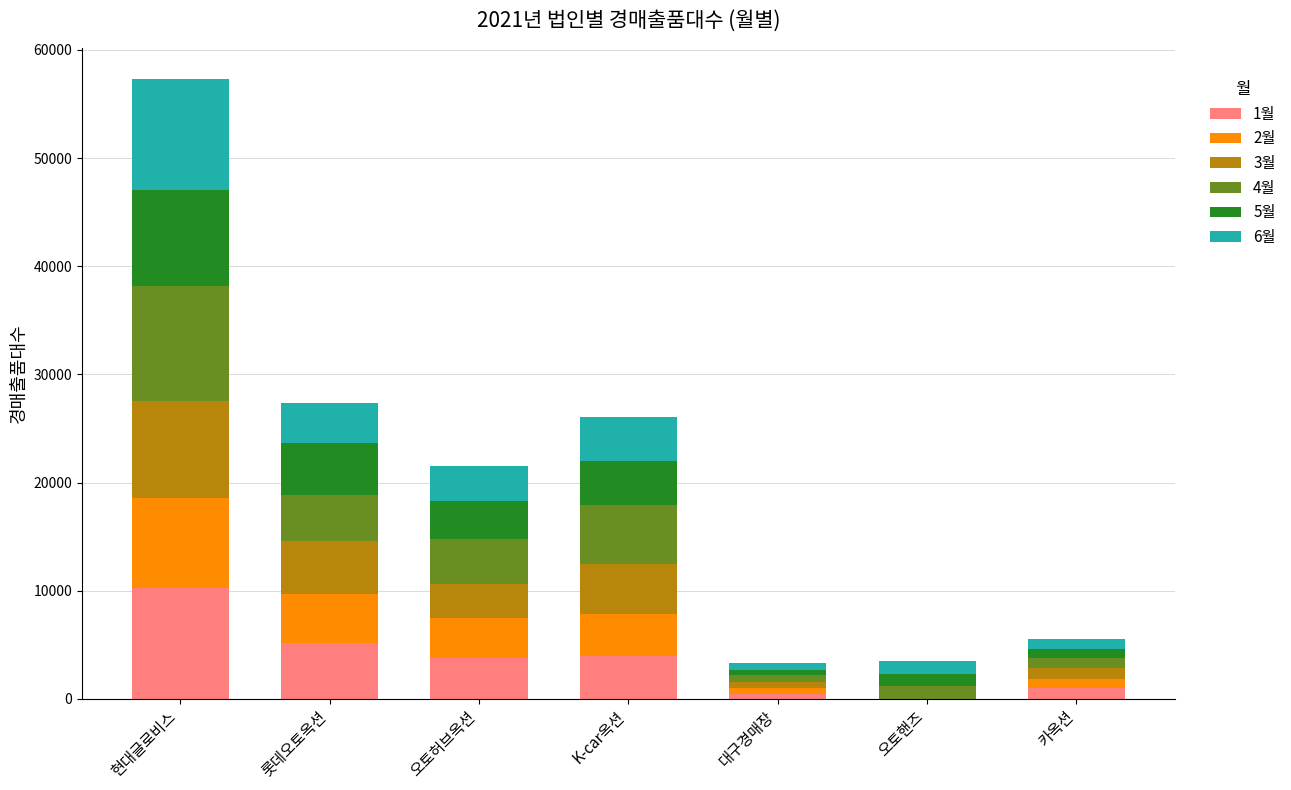

At which category is the sum across all series the highest?

현대글로비스